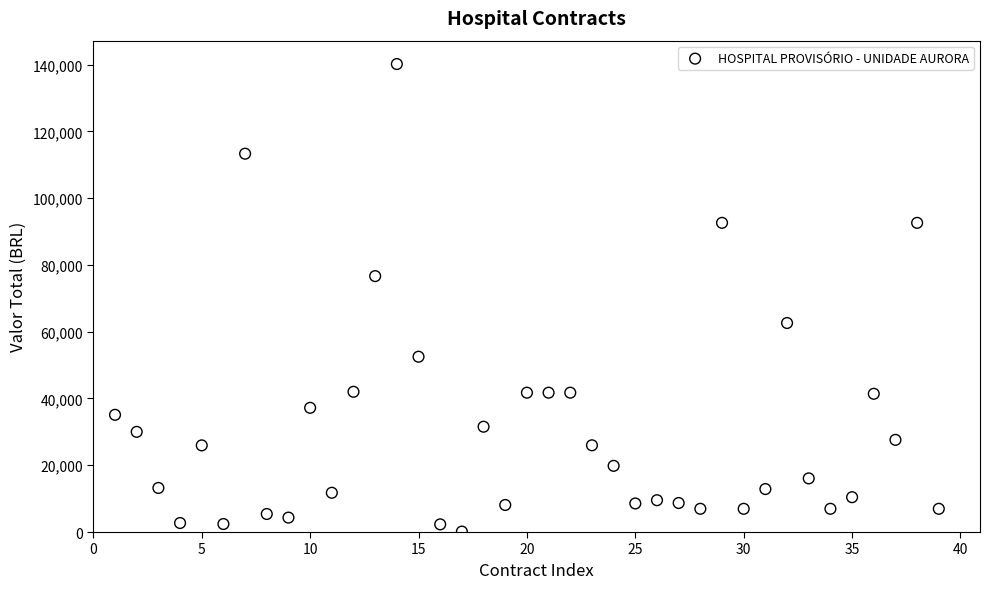

What is the range of X values (max minus min)?

38.0